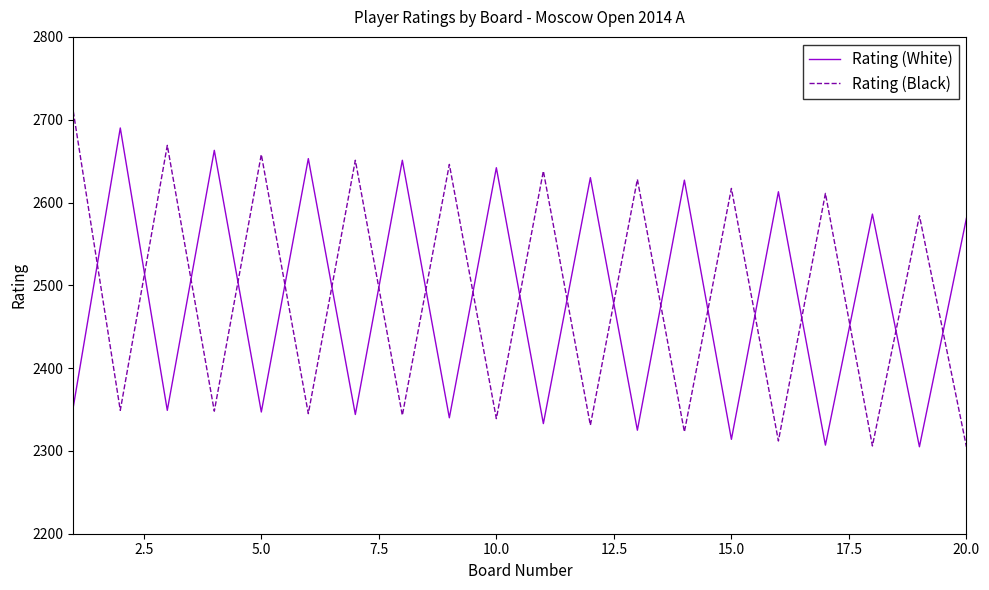

After their last crossing, which series has the higher values: Rating (Black) or Rating (White)?

Rating (White)